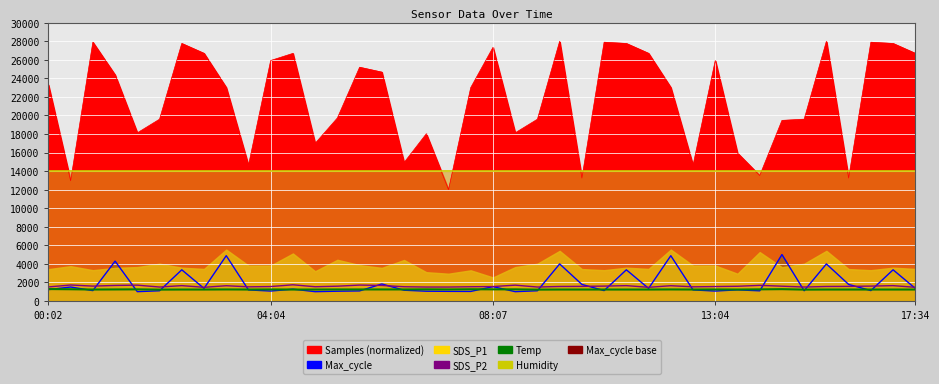

True or false: Max_cycle line and SDS_P2 intersect in this chart.

True